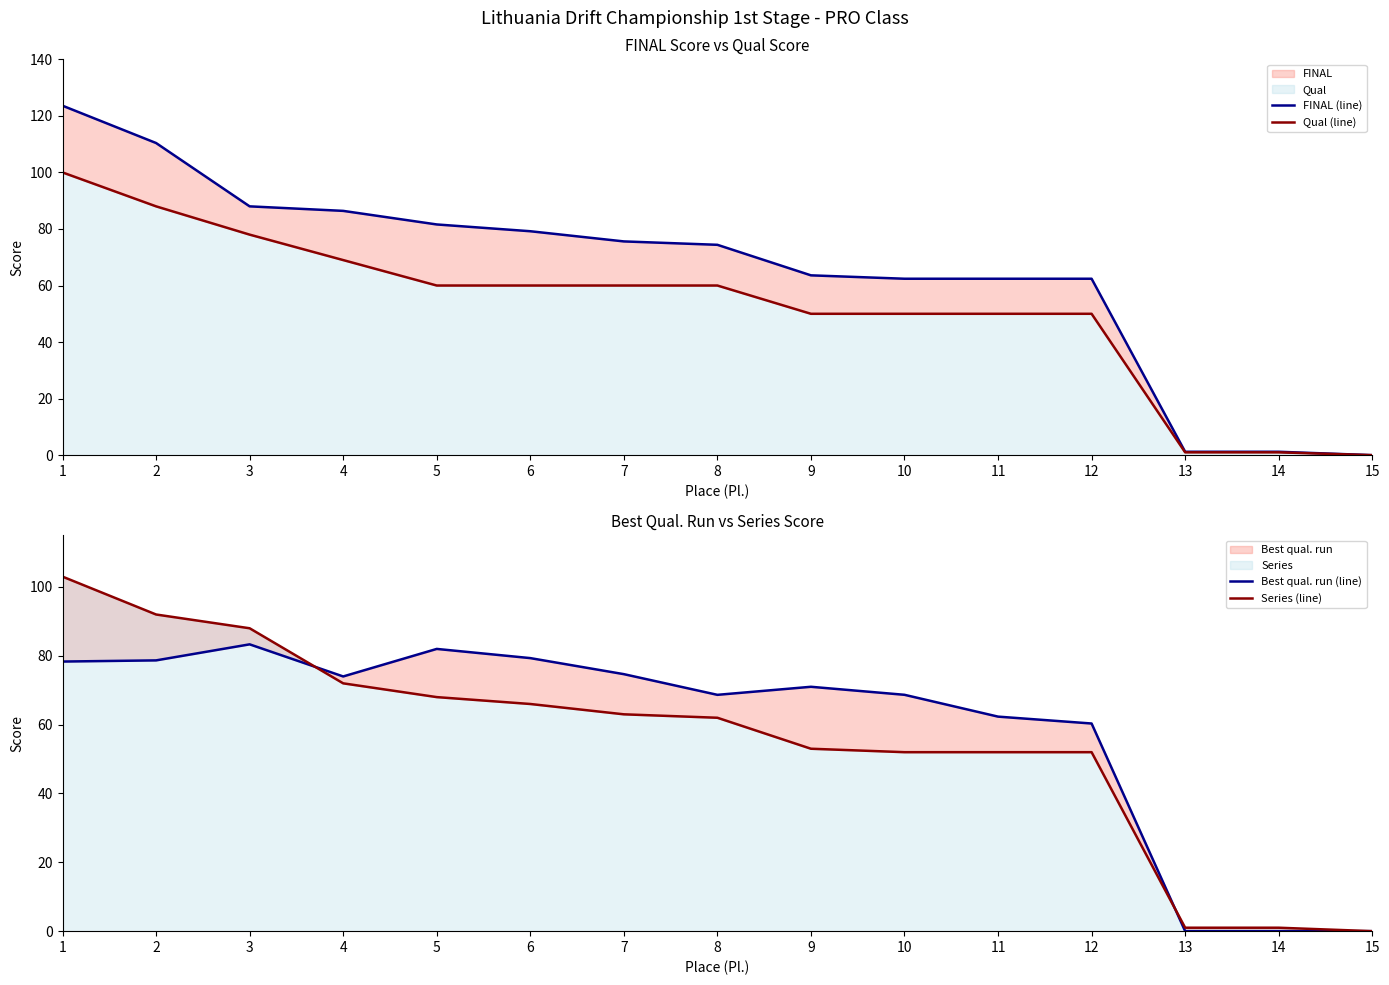

The value of FINAL (line) at 10 is 62.4. True or false?

True